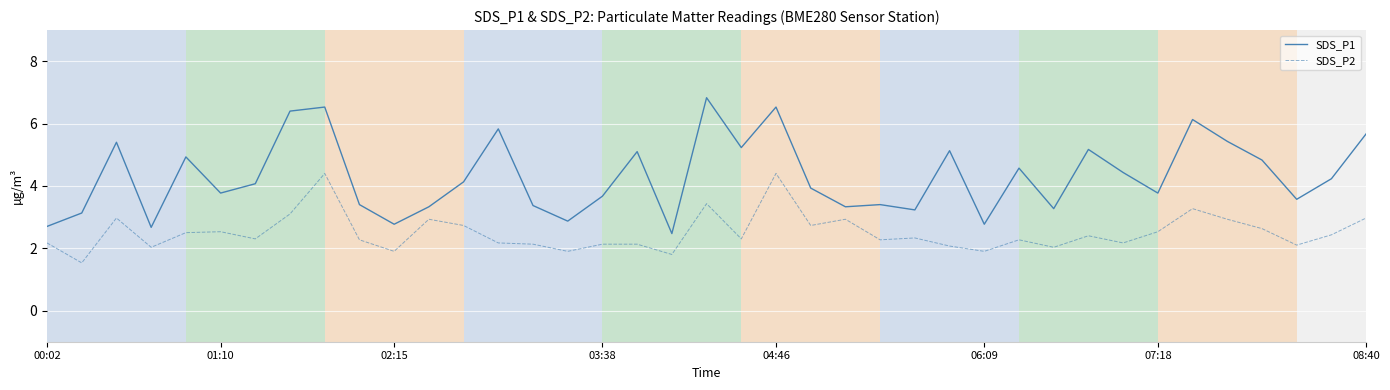

What is the minimum value shown in the chart?

1.5